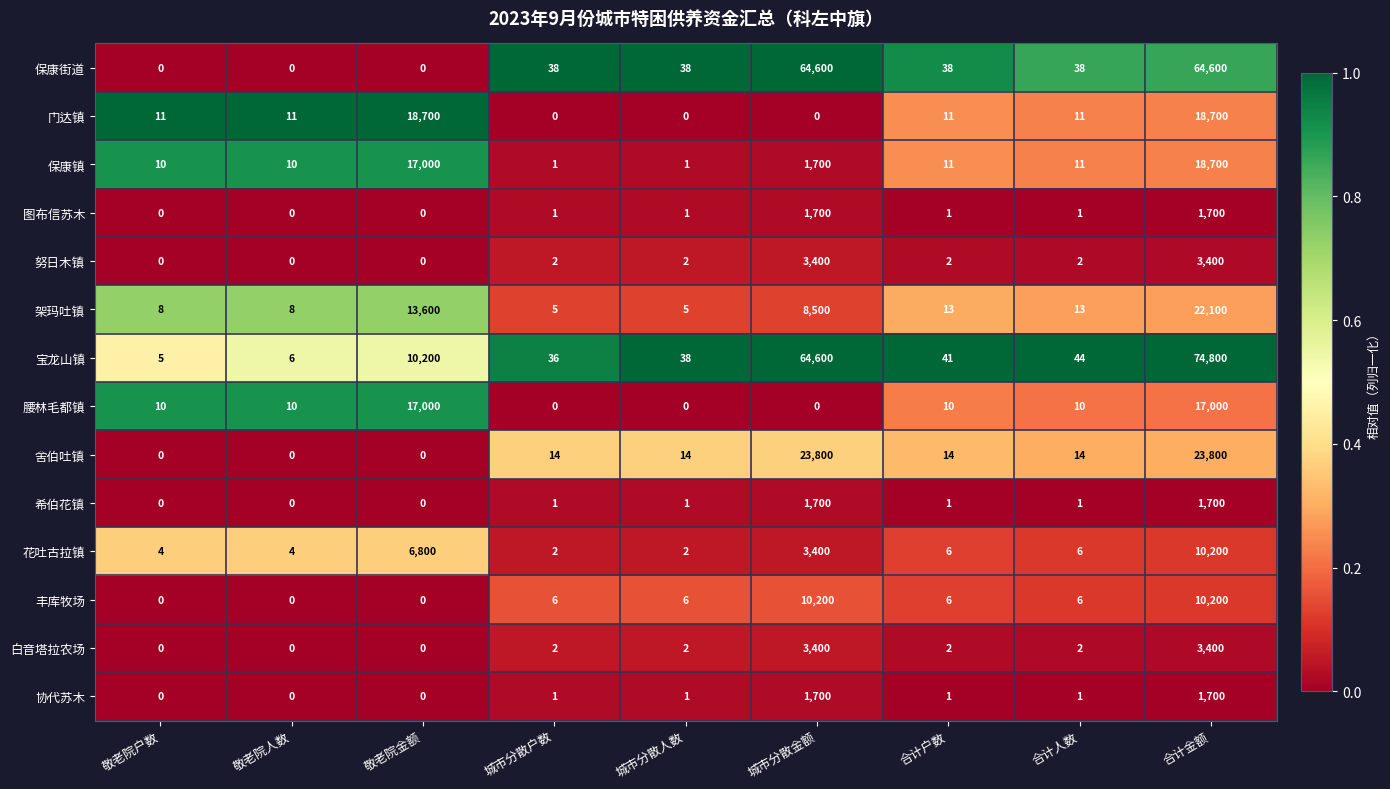

Between 敬老院金额 and 合计人数, which series saw the biggest shift?

门达镇